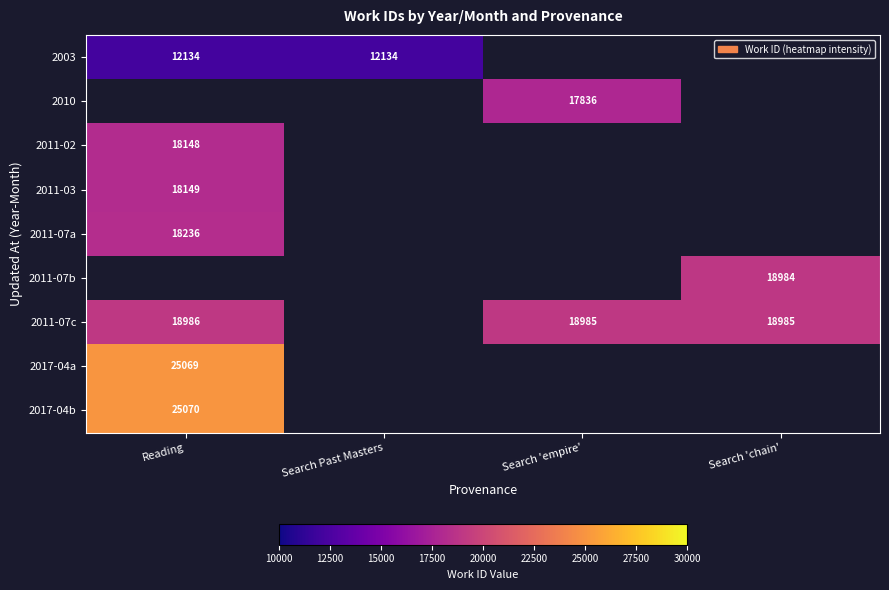

Which category has the lowest value across all series?

Reading